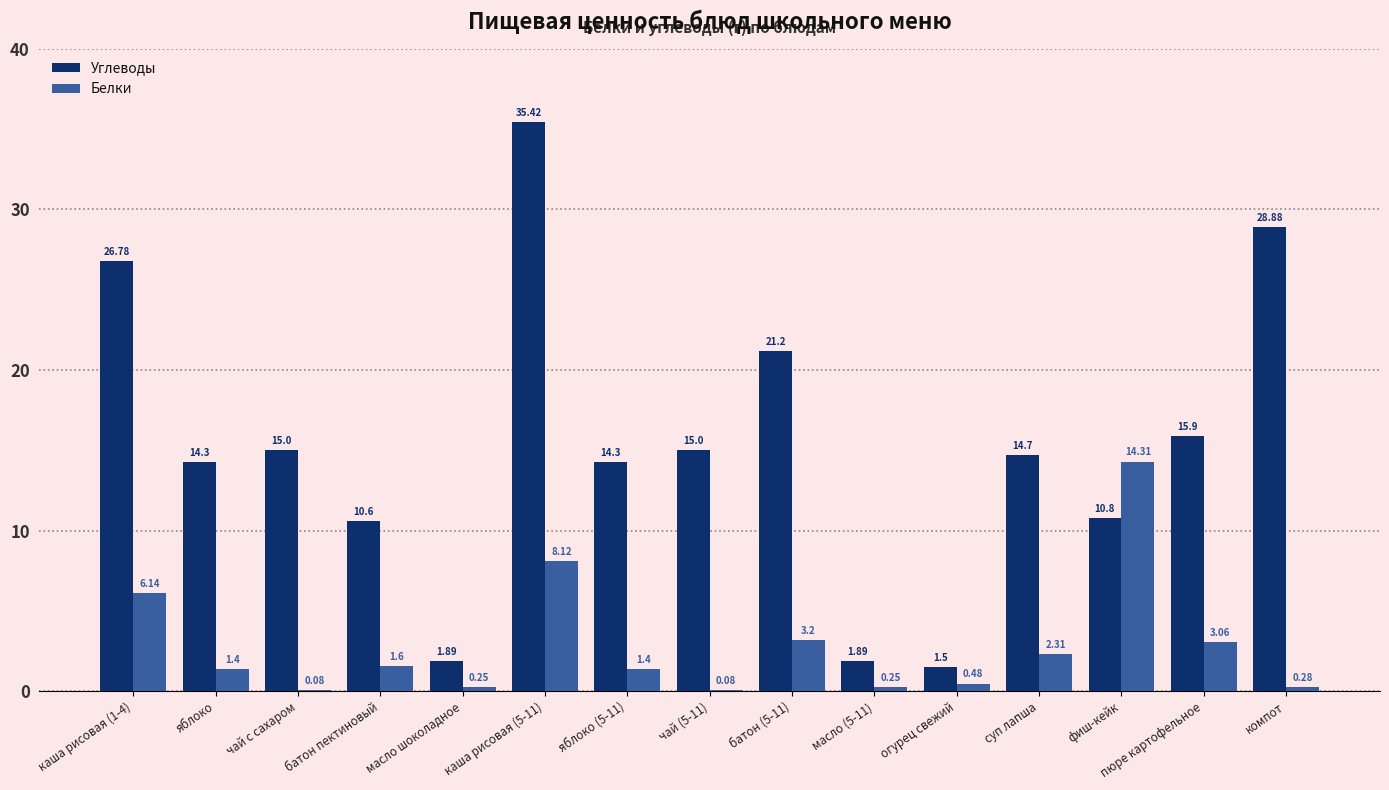

What is the total value across all series at батон (5-11)?

24.4